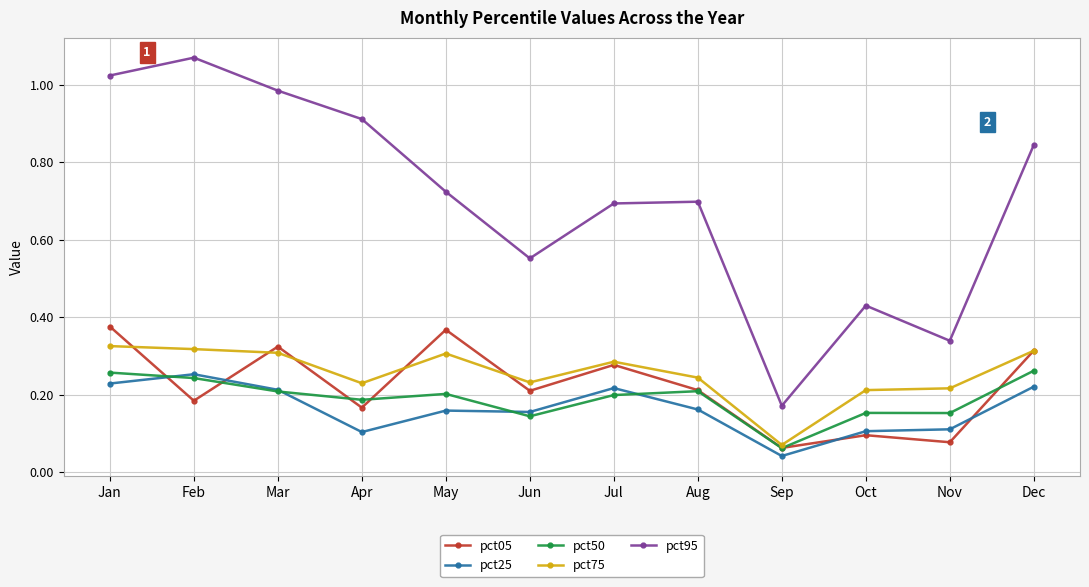

True or false: pct75 and pct25 intersect in this chart.

False